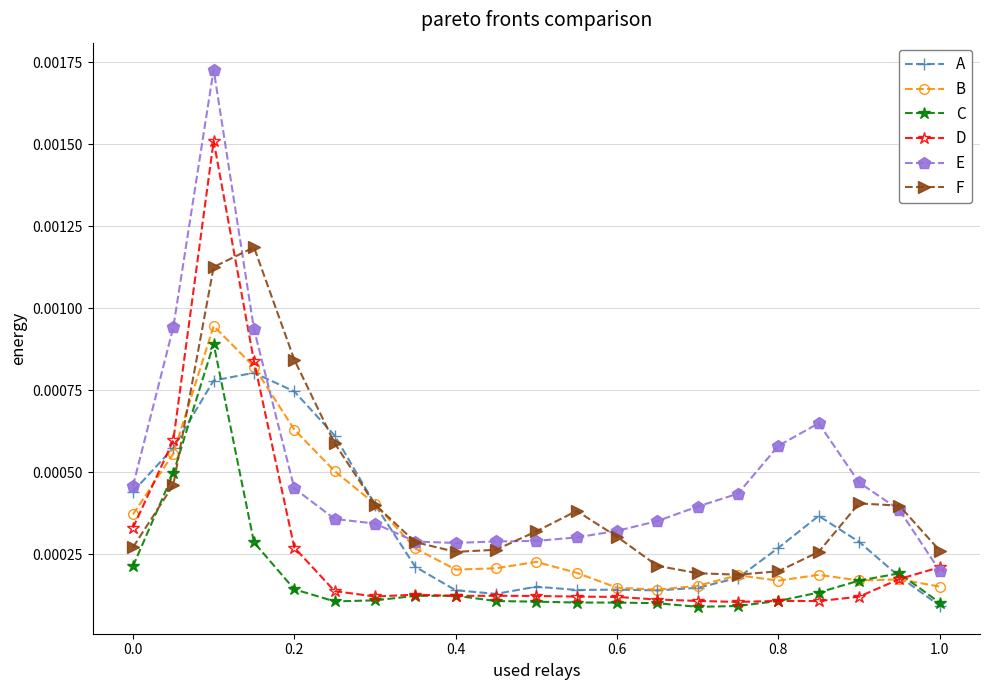

Which series has the widest spread of values?

E